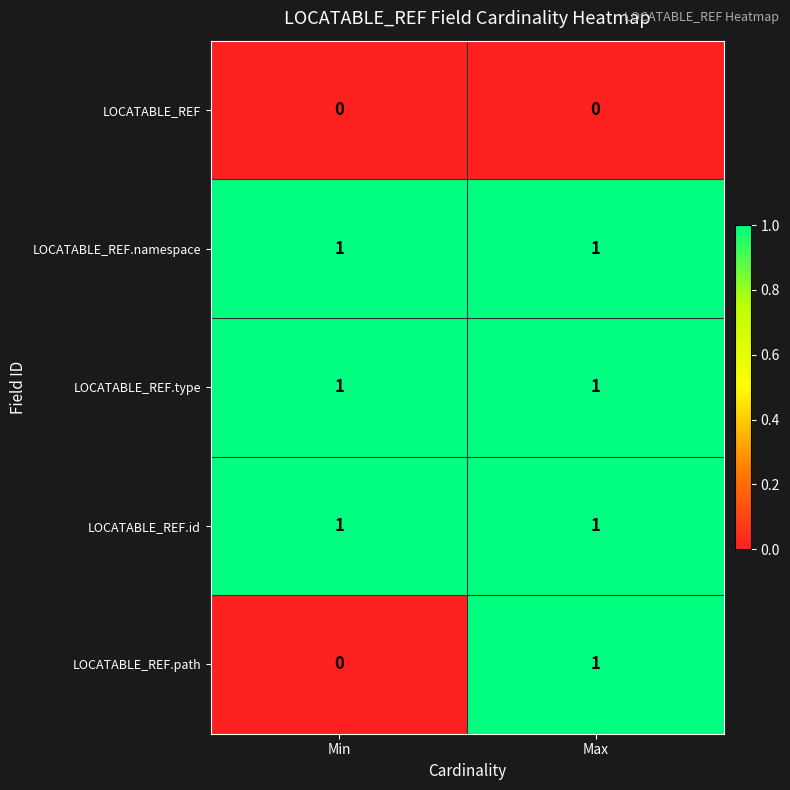

At which category is the sum across all series the highest?

Max